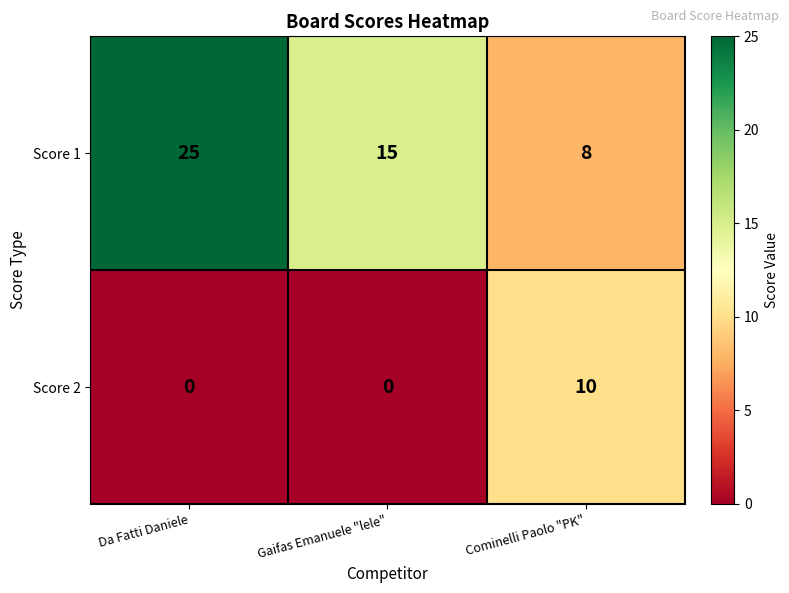

Reading right to left, extract all data points from this chart.

Score 1: 8	15	25
Score 2: 10	0	0